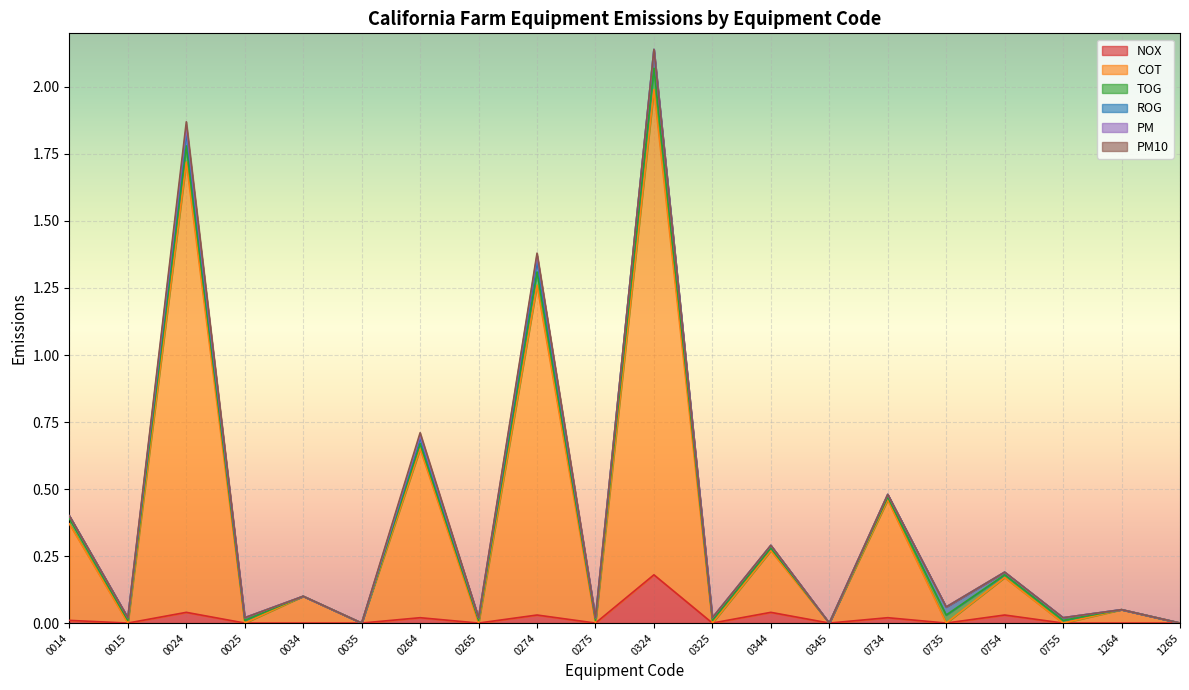

Is it true that ROG equals 0.0 at 0344?

True